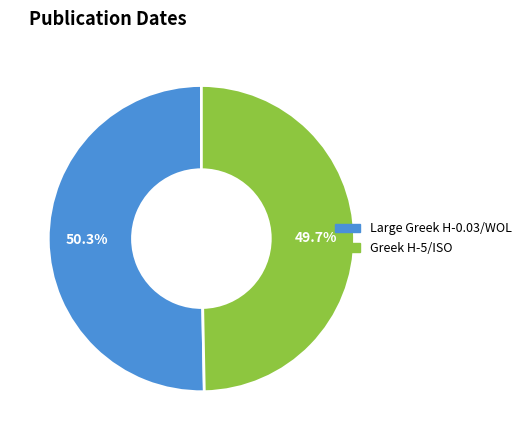

What percentage is the Greek H-5/ISO slice, to the nearest percent?

50%